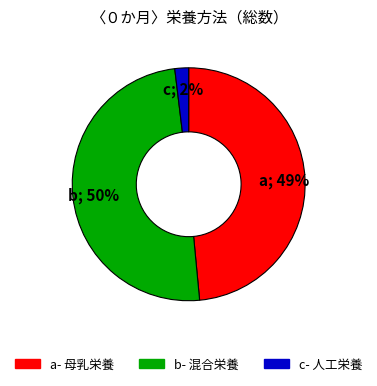

Is there any slice that represents more than half of the pie?

No